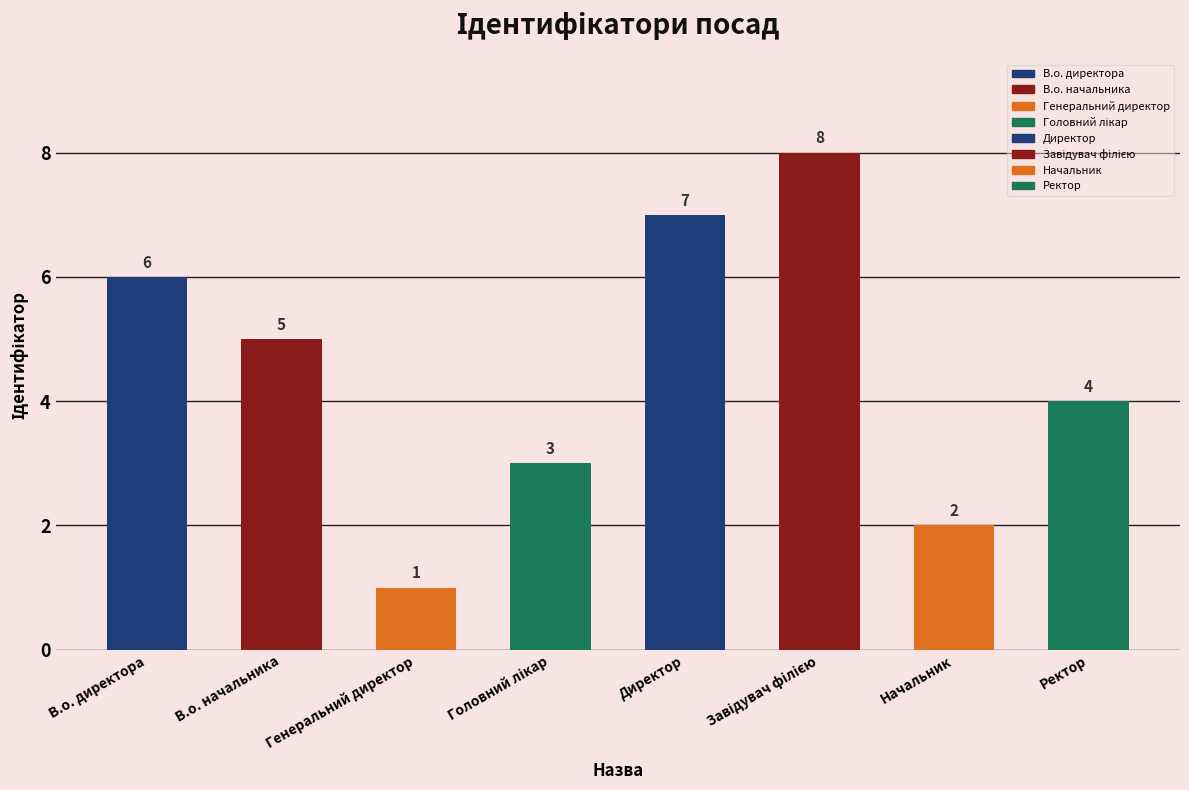

Count the number of values greater than 5.

3